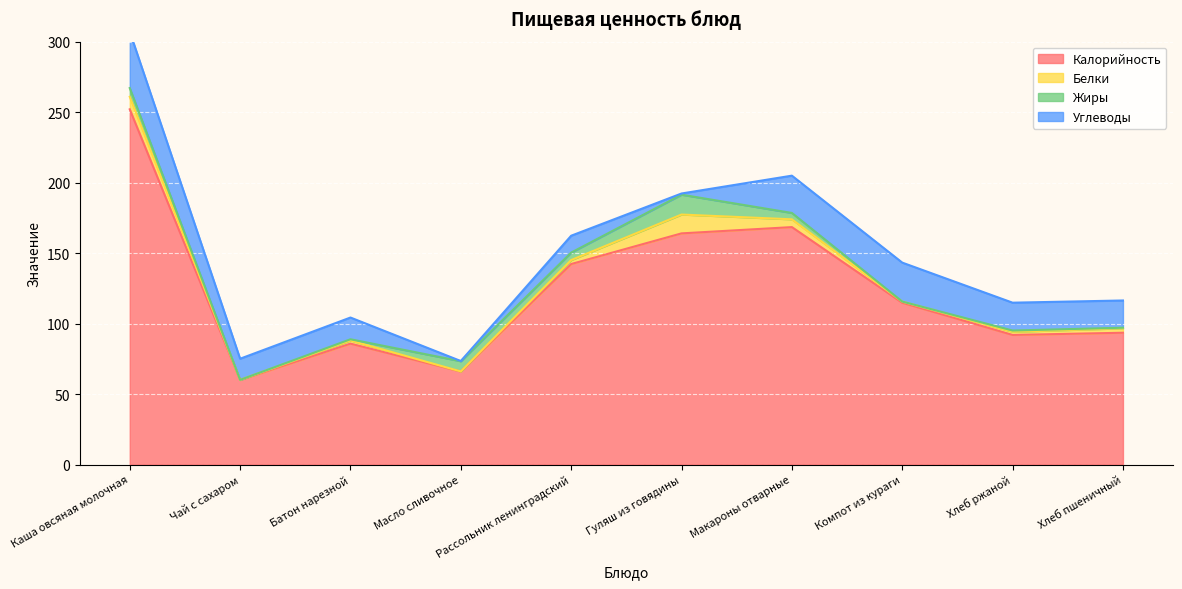

Reading left to right, transcribe all the data shown in this chart.

Калорийность: Каша овсяная молочная=252.0	Чай с сахаром=60.0	Батон нарезной=85.8	Масло сливочное=66.0	Рассольник ленинградский=142.2	Гуляш из говядины=164.0	Макароны отварные=168.4	Компот из кураги=114.8	Хлеб ржаной=92.0	Хлеб пшеничный=93.5
Белки: Каша овсяная молочная=8.9	Чай с сахаром=0.1	Батон нарезной=2.2	Масло сливочное=0.1	Рассольник ленинградский=2.8	Гуляш из говядины=13.4	Макароны отварные=5.5	Компот из кураги=0.8	Хлеб ржаной=2.2	Хлеб пшеничный=3.2
Жиры: Каша овсяная молочная=6.2	Чай с сахаром=0.0	Батон нарезной=0.8	Масло сливочное=7.2	Рассольник ленинградский=5.3	Гуляш из говядины=14.1	Макароны отварные=4.5	Компот из кураги=0.1	Хлеб ржаной=0.9	Хлеб пшеничный=0.4
Углеводы: Каша овсяная молочная=40.0	Чай с сахаром=15.0	Батон нарезной=15.4	Масло сливочное=0.1	Рассольник ленинградский=12.0	Гуляш из говядины=0.8	Макароны отварные=26.4	Компот из кураги=27.6	Хлеб ржаной=19.8	Хлеб пшеничный=19.3